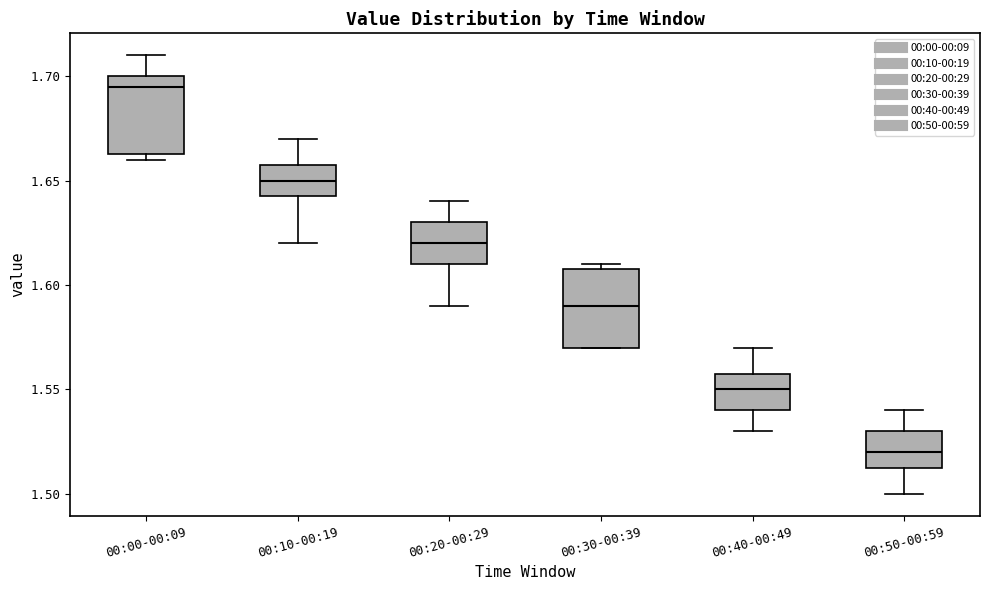

Where is the upper edge of the box for 00:40-00:49 on the y-axis? The values are not printed on the chart, so give them approximately, as read against the axis.

1.560